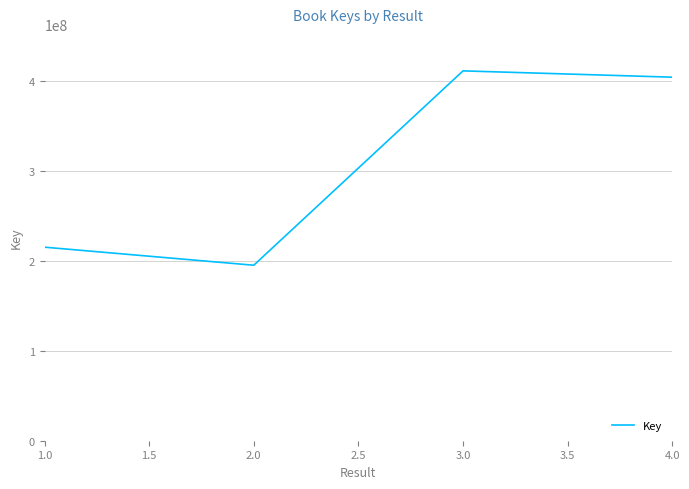

How many lines are shown in the chart?

1